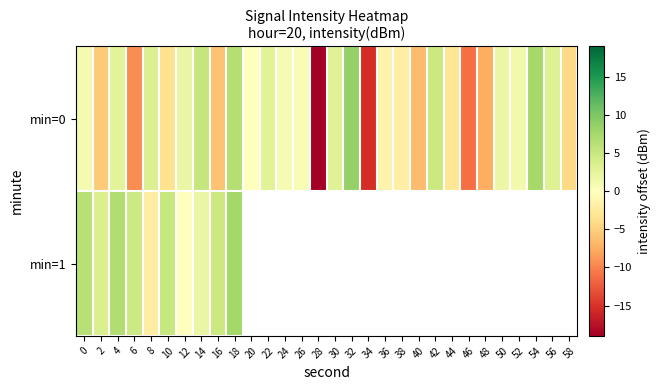

What is the spread (max minus min) of values at 6?

14.1